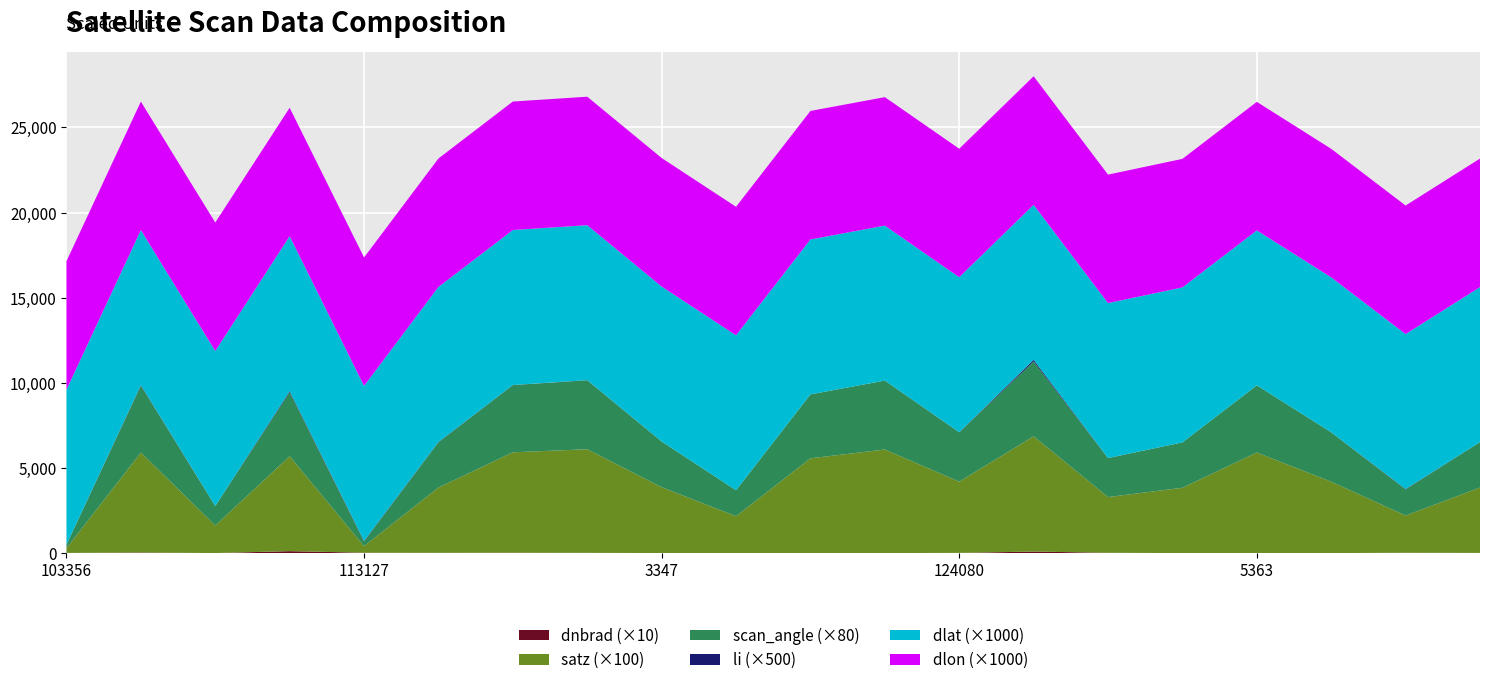

Reading left to right, list all the values displayed in this chart.

dnbrad: 103356=1.6	1520=3.9	108307=0.7	112790=12.0	113127=2.7	113299=2.4	2816=2.8	113644=2.0	3347=0.8	122288=0.8	123011=0.9	123905=0.7	124080=1.8	4958=9.6	131354=2.4	131704=0.6	5363=1.3	132248=0.5	136311=2.7	6551=1.6
satz: 103356=2.8	1520=58.7	108307=16.2	112790=55.7	113127=3.9	113299=38.3	2816=59.0	113644=60.8	3347=38.7	122288=21.6	123011=55.6	123905=60.8	124080=41.8	4958=67.7	131354=32.7	131704=38.3	5363=59.0	132248=41.9	136311=21.8	6551=38.4
scan_angle: 103356=2.5	1520=49.1	108307=14.3	112790=47.0	113127=3.4	113299=33.3	2816=49.3	113644=50.6	3347=33.6	122288=19.1	123011=46.9	123905=50.6	124080=36.2	4958=55.0	131354=28.6	131704=33.3	5363=49.3	132248=36.3	136311=19.2	6551=33.4
li: 103356=0.0	1520=0.1	108307=0.0	112790=0.1	113127=0.1	113299=0.0	2816=0.0	113644=0.0	3347=0.0	122288=0.0	123011=0.0	123905=0.0	124080=0.0	4958=0.2	131354=0.0	131704=0.0	5363=0.0	132248=0.0	136311=0.0	6551=0.0
dlat: 103356=9.1	1520=9.1	108307=9.1	112790=9.1	113127=9.1	113299=9.1	2816=9.1	113644=9.1	3347=9.1	122288=9.1	123011=9.1	123905=9.1	124080=9.1	4958=9.1	131354=9.1	131704=9.1	5363=9.1	132248=9.1	136311=9.1	6551=9.1
dlon: 103356=7.5	1520=7.5	108307=7.5	112790=7.5	113127=7.5	113299=7.5	2816=7.5	113644=7.5	3347=7.5	122288=7.5	123011=7.5	123905=7.5	124080=7.5	4958=7.5	131354=7.5	131704=7.5	5363=7.5	132248=7.5	136311=7.5	6551=7.5